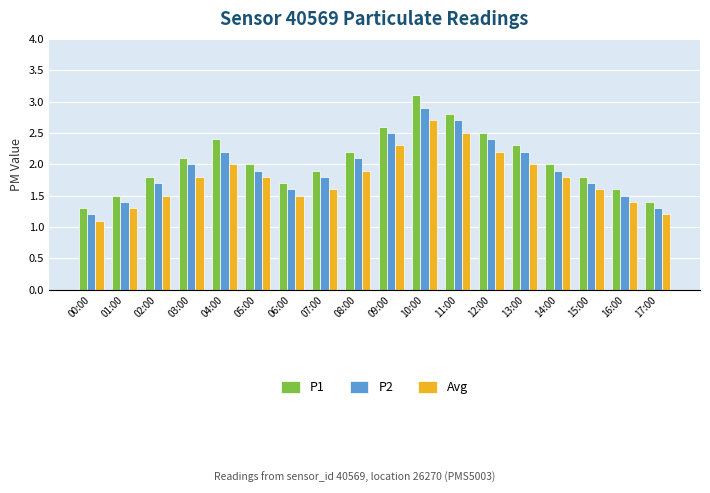

What is the label of the 3rd bar from the left?

02:00